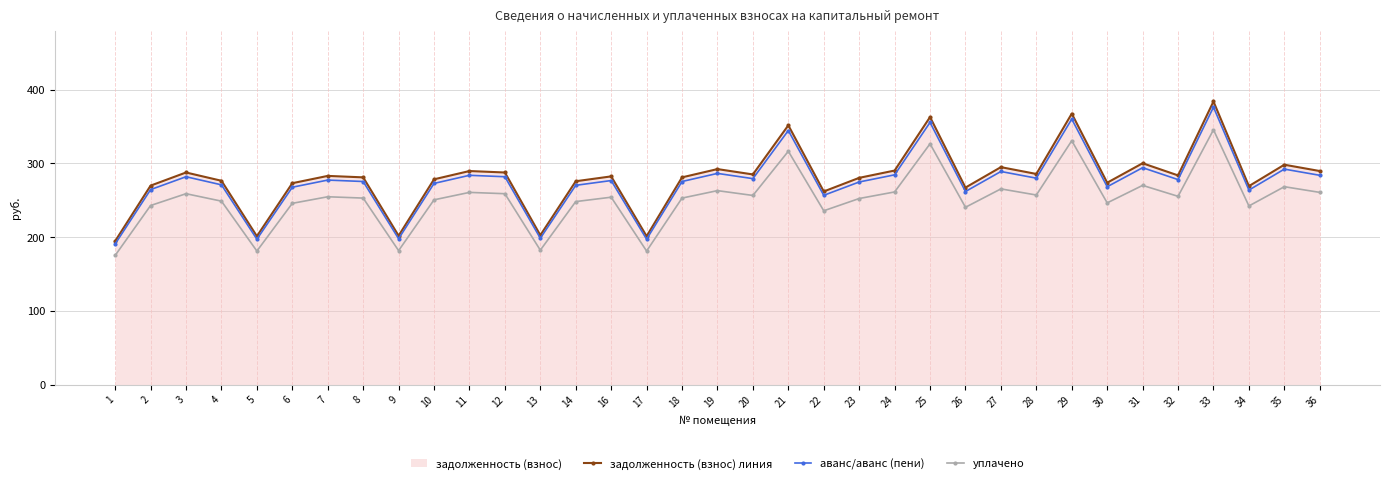

What is the difference between the задолженность (взнос) линия values at 1 and 2?

75.2